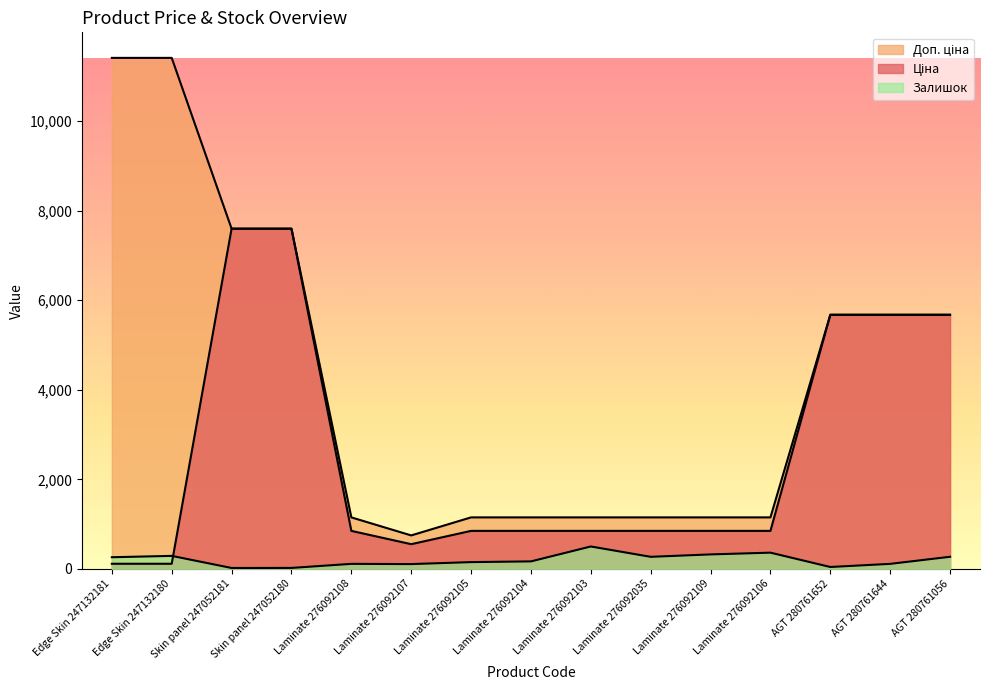

How many values in the Залишок series are below 167?

7